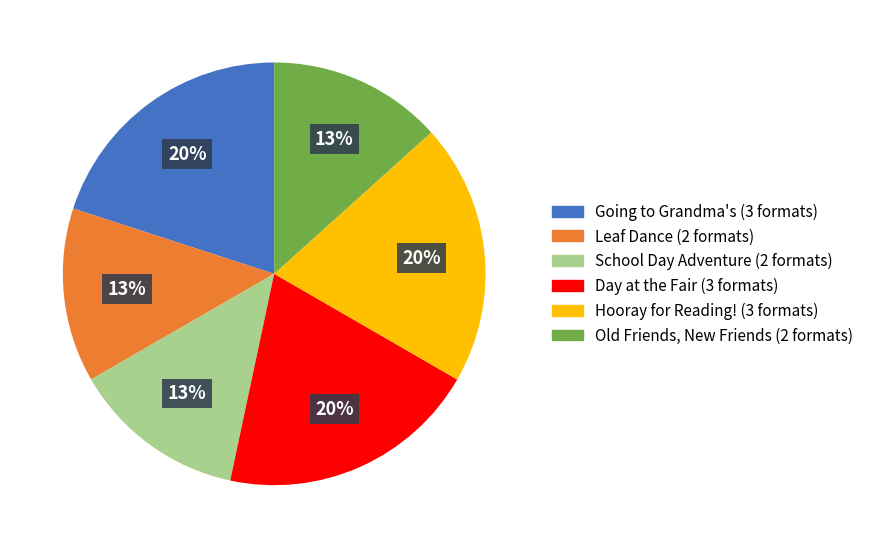

True or false: Day at the Fair accounts for 7% of the total.

False